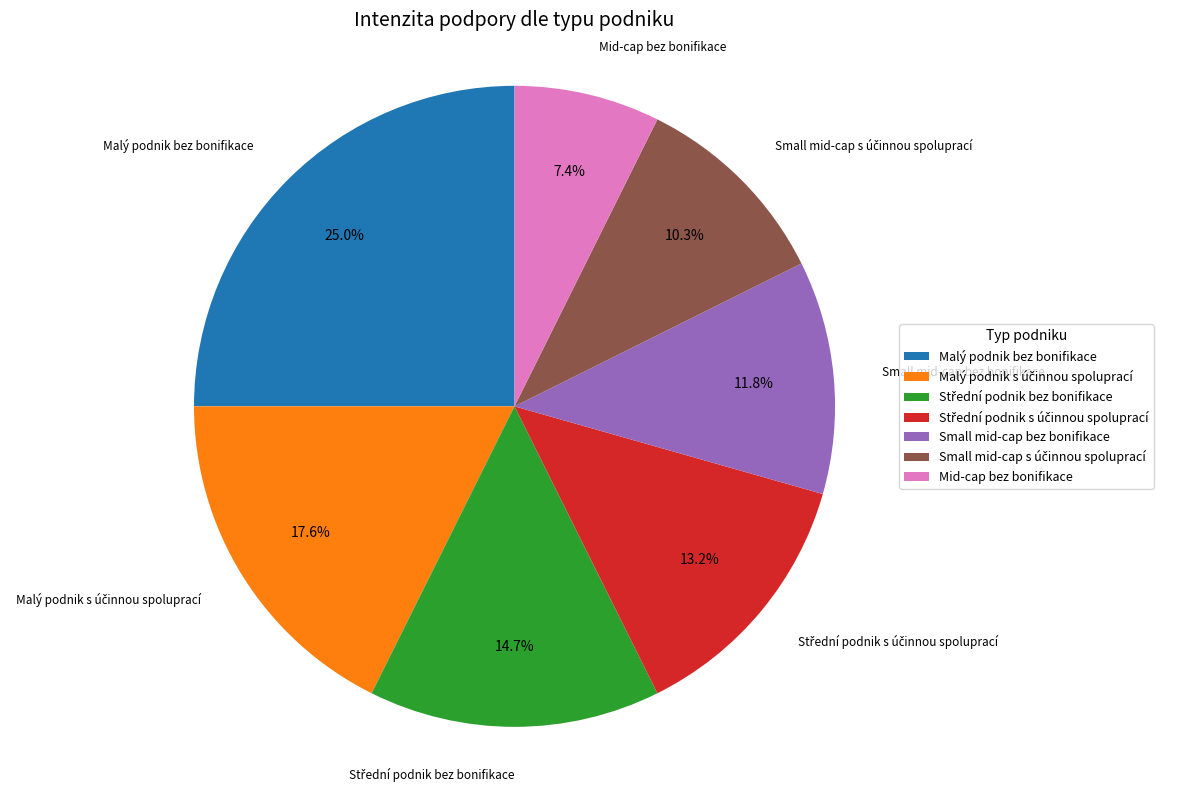

Do Mid-cap bez bonifikace and Malý podnik bez bonifikace together represent more than half of the pie?

No